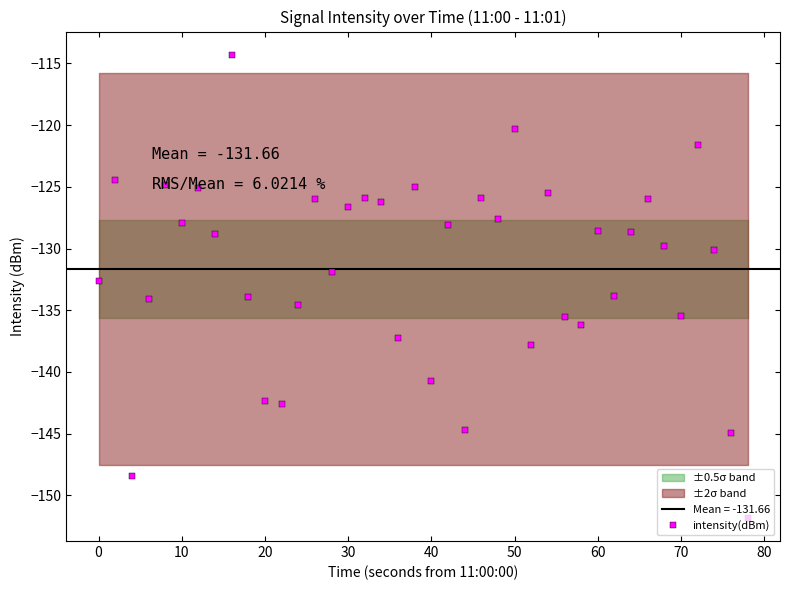

What is the minimum value for intensity(dBm)?

-151.8